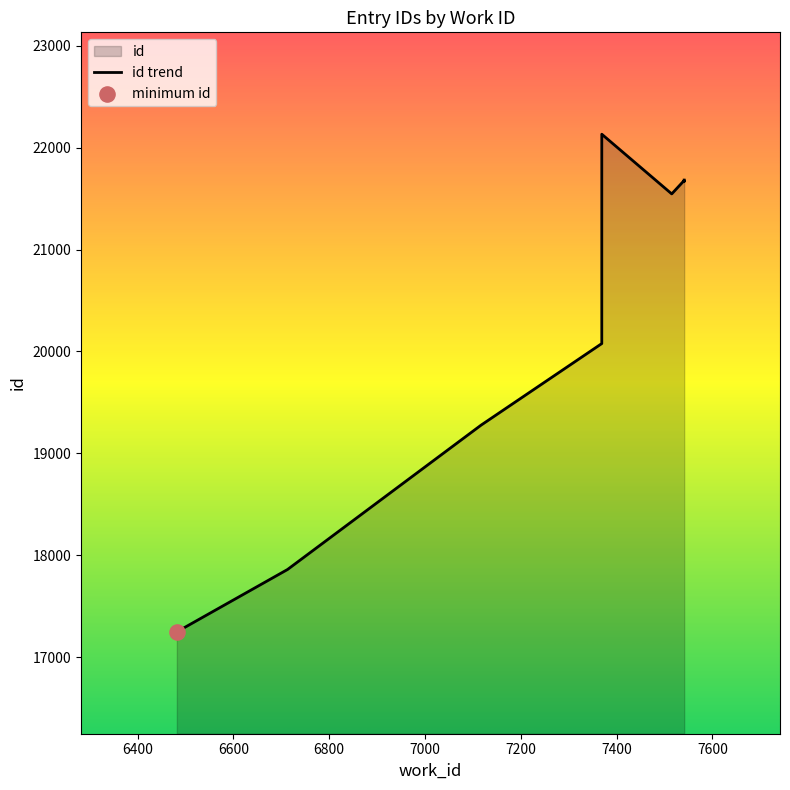

What is the change in value from 7117 to 7369?

+801